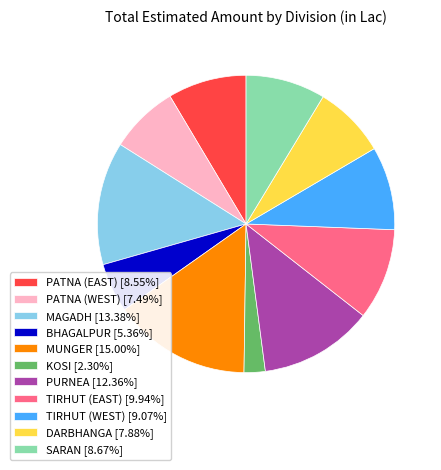

How many slices are in this pie chart?

11